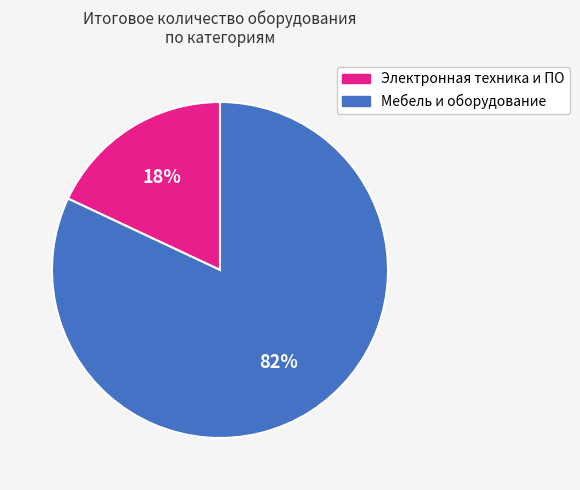

Approximately how many times larger is the value at Мебель и оборудование compared to Электронная техника и ПО?

4.6